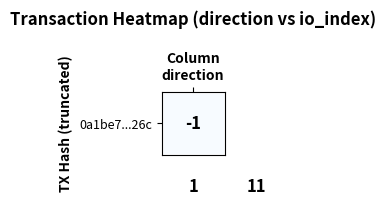

What is the maximum value shown in the chart?

63